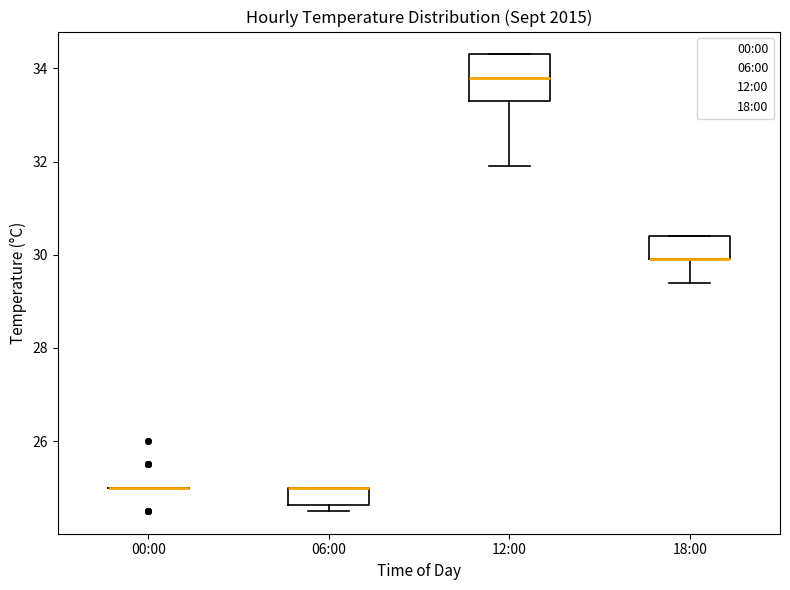

Reading left to right, read every box against the y-axis: the position of its median line, the range the box covers, and the ends of its whiskers. The values are not printed on the chart, so give them approximately, as read against the axis.

00:00: box collapsed to a line at 25.0, whiskers 25.0 to 25.0
06:00: median 25.0 (drawn on the box's upper edge), box 24.6 to 25.0, whiskers 24.6 (just below the box's lower edge) to 25.0
12:00: median 33.8, box 33.4 to 34.4, whiskers 32.0 to 34.4
18:00: median 30.0 (drawn on the box's lower edge), box 30.0 to 30.4, whiskers 29.4 to 30.4